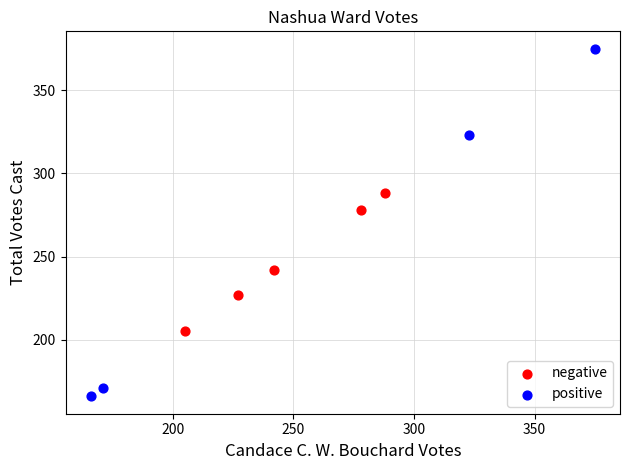

Which series reaches the minimum Y coordinate?

positive